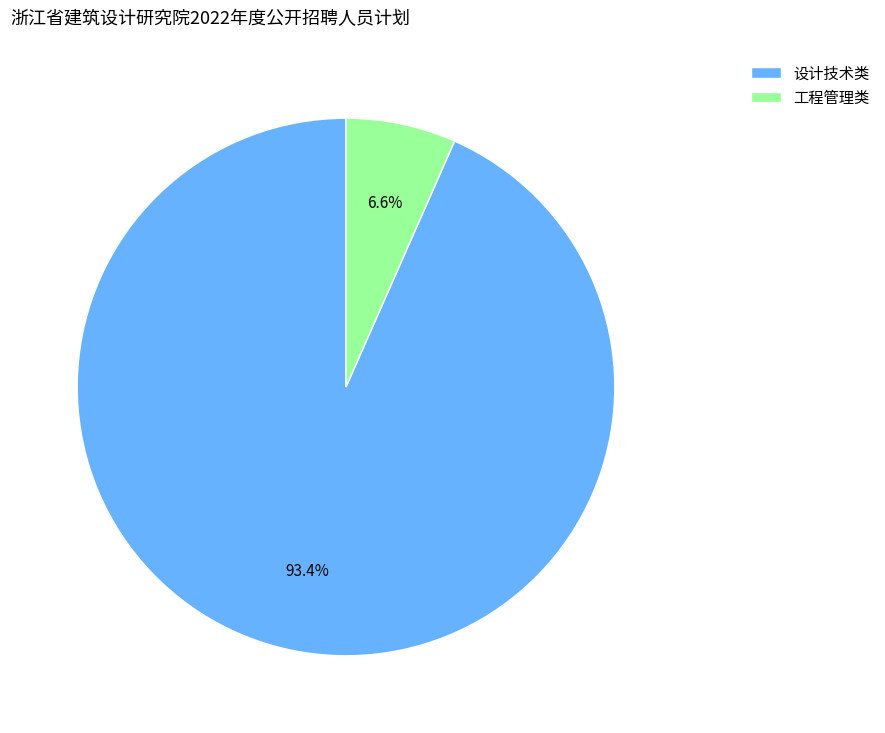

How much of the chart is everything except 设计技术类?

6.6%